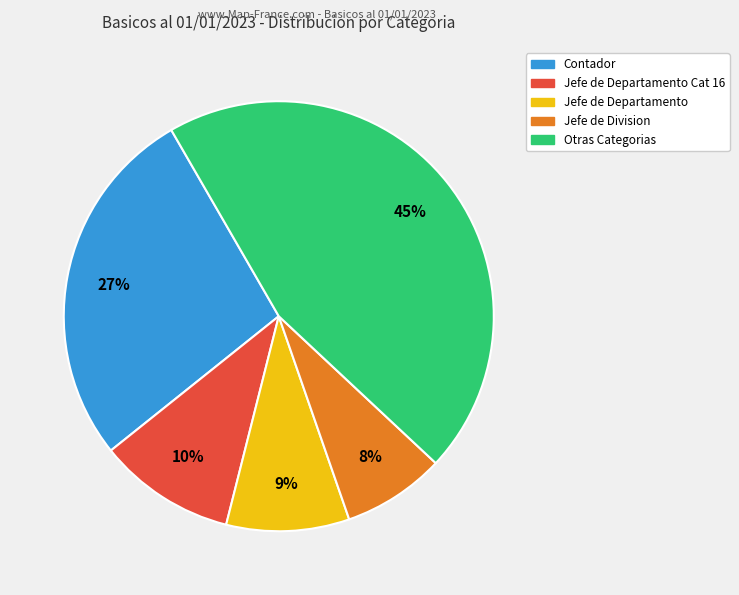

How many segments does this pie chart have?

5